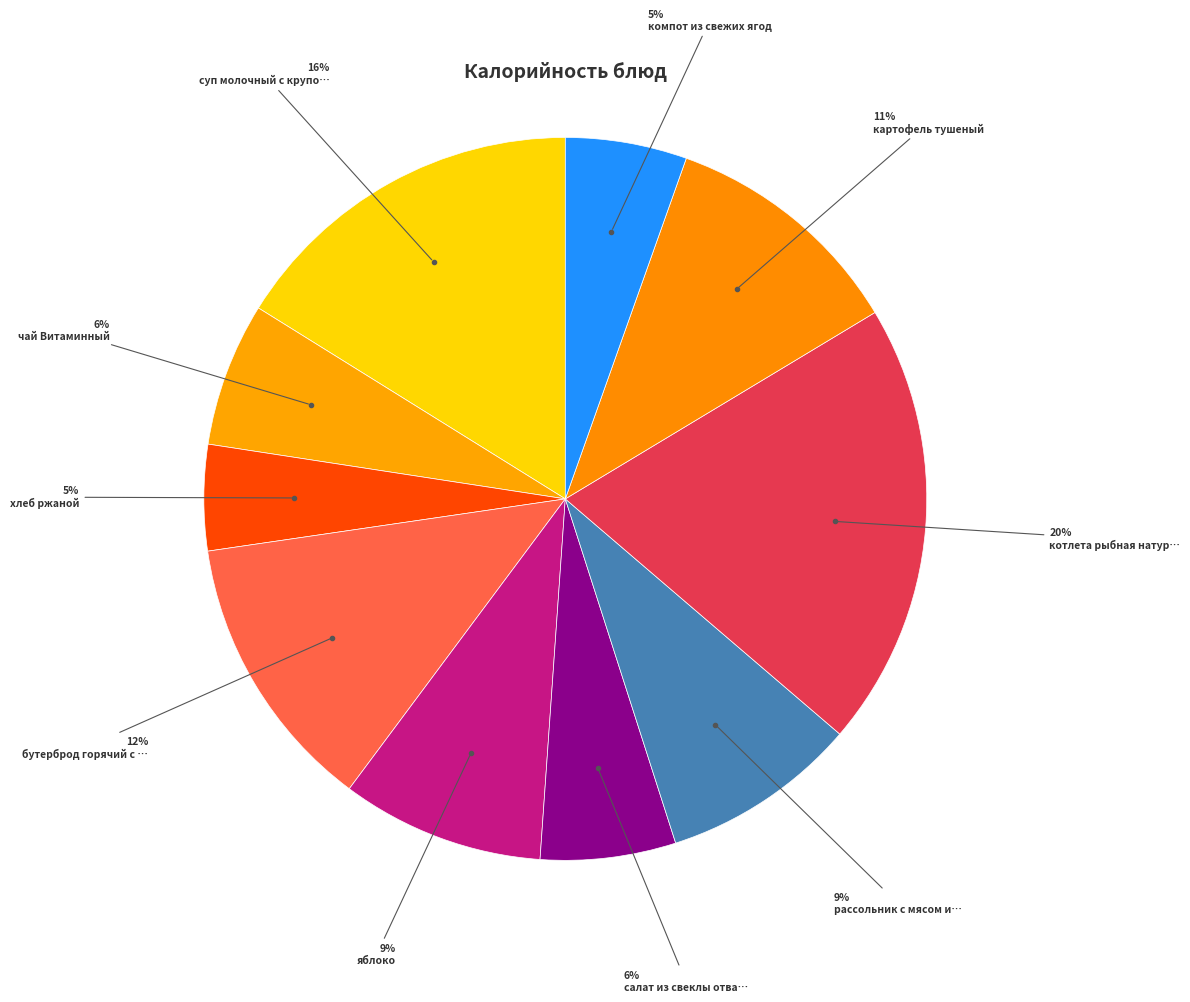

Count the number of slices in the pie.

10